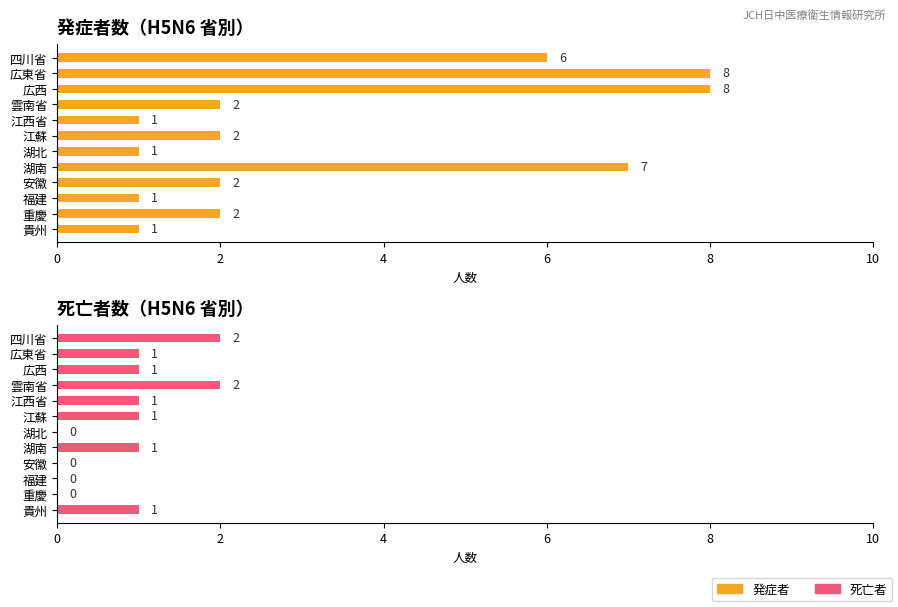

What is the approximate value of 発症者 at 福建?

1